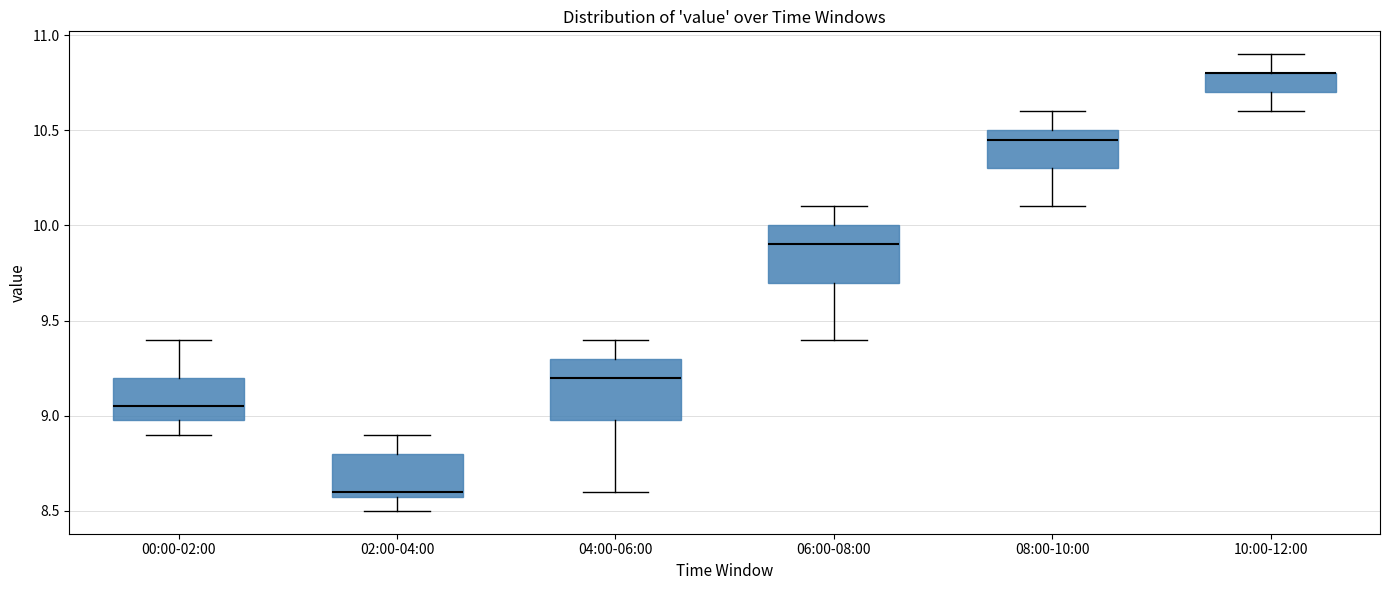

Reading left to right, read every box against the y-axis: the position of its median line, the range the box covers, and the ends of its whiskers. The values are not printed on the chart, so give them approximately, as read against the axis.

00:00-02:00: median 9.05, box 9.00 to 9.20, whiskers 8.90 to 9.40
02:00-04:00: median 8.60 (just above the box's lower edge), box 8.60 to 8.80, whiskers 8.50 to 8.90
04:00-06:00: median 9.20, box 9.00 to 9.30, whiskers 8.60 to 9.40
06:00-08:00: median 9.90, box 9.70 to 10.00, whiskers 9.40 to 10.10
08:00-10:00: median 10.45, box 10.30 to 10.50, whiskers 10.10 to 10.60
10:00-12:00: median 10.80 (drawn on the box's upper edge), box 10.70 to 10.80, whiskers 10.60 to 10.90